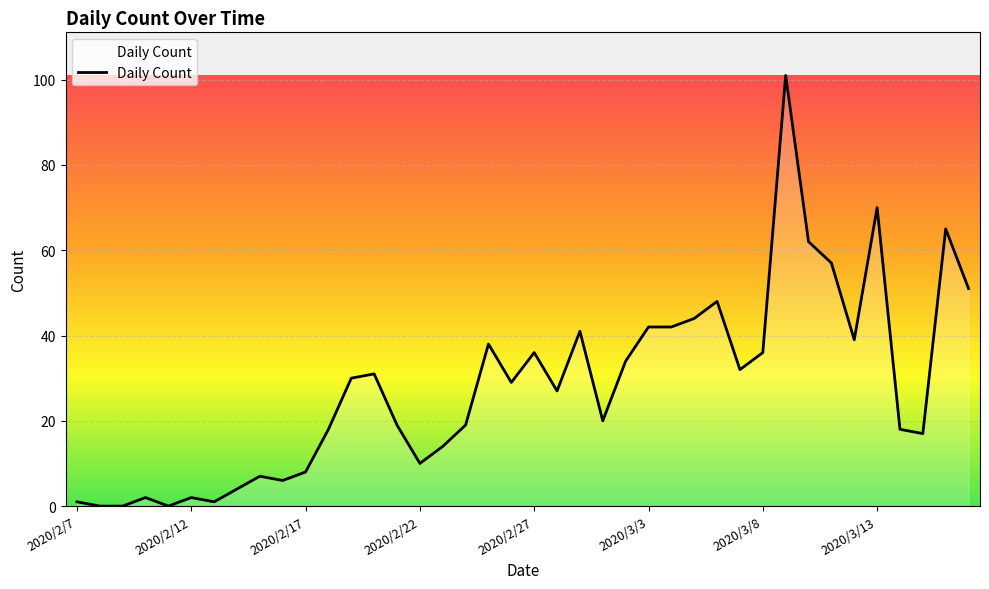

What is the difference between the maximum and minimum values?

101